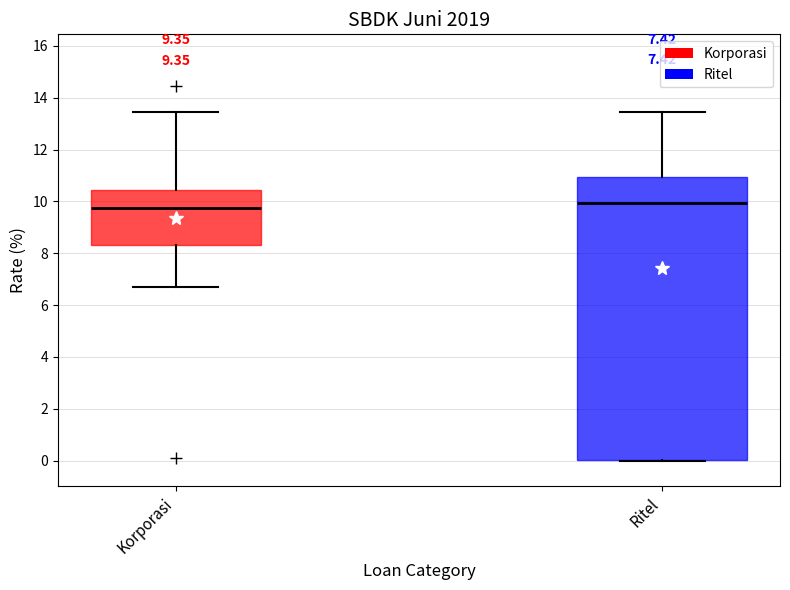

Reading left to right, transcribe this box plot: for each box, give where its median line is, the range the box spans, and where its two whiskers end, as read against the y-axis. The values are not printed on the chart, so give them approximately, as read against the axis.

Korporasi: median 9.8, box 8.4 to 10.4, whiskers 6.6 to 13.4
Ritel: median 10.0, box 0.0 to 11.0, whiskers 0.0 to 13.4